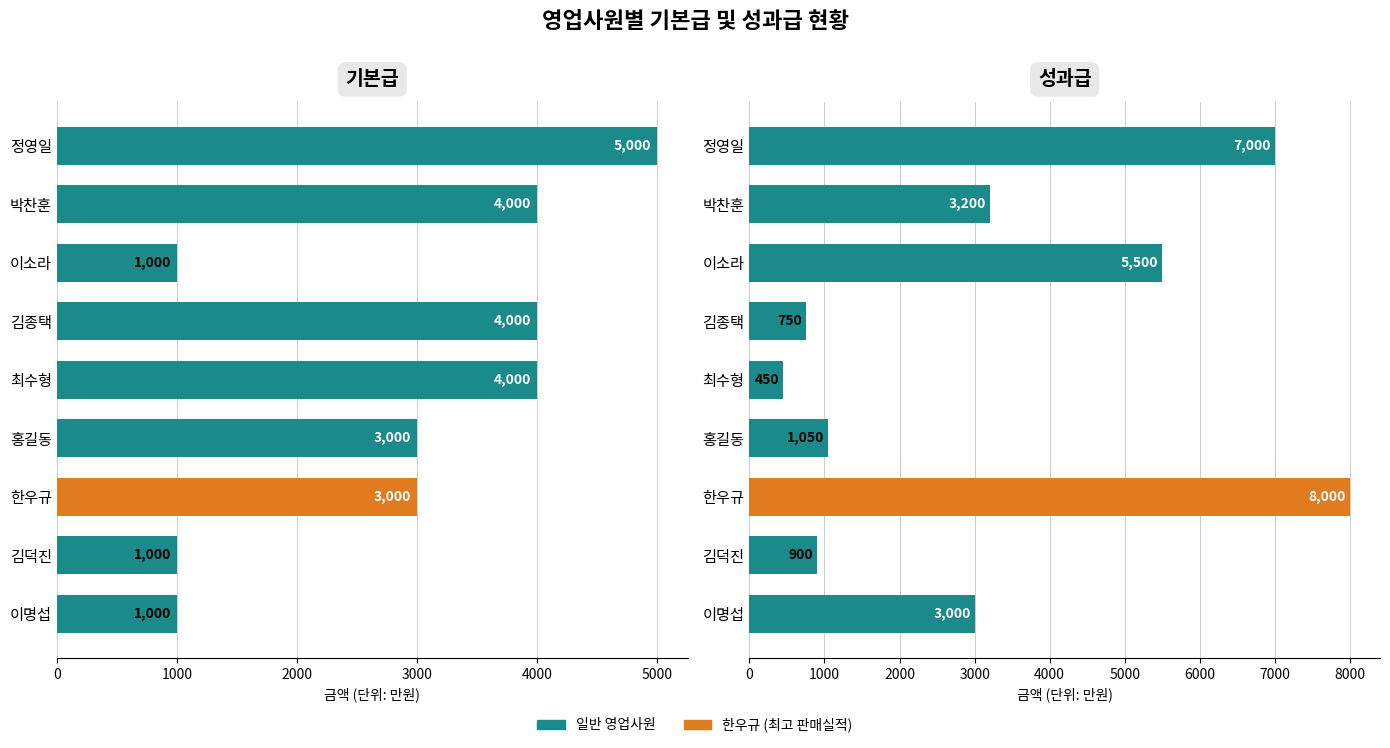

How many groups of bars are there?

9